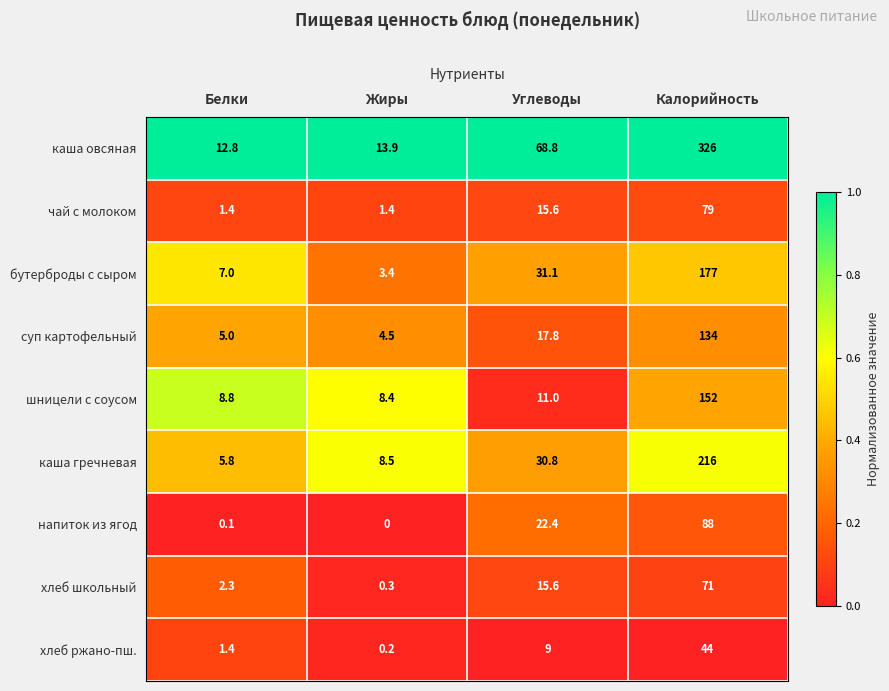

Rank the series at Жиры from highest to lowest value.

каша овсяная, каша гречневая, шницели с соусом, суп картофельный, бутерброды с сыром, чай с молоком, хлеб школьный, хлеб ржано-пш., напиток из ягод